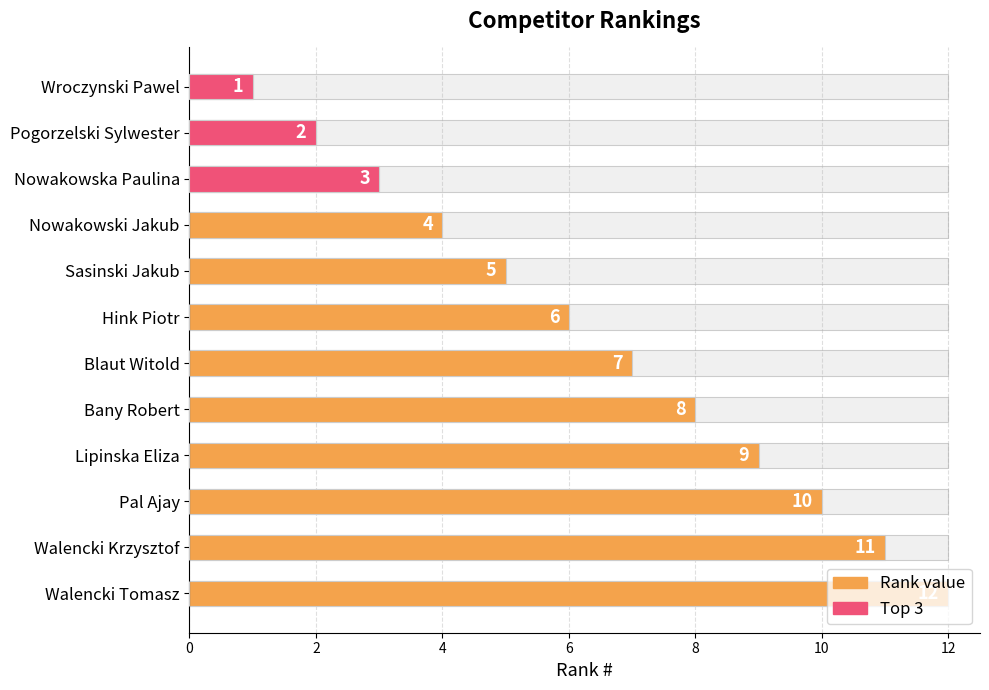

Is it true that Top 3 equals 0 at Blaut Witold?

True